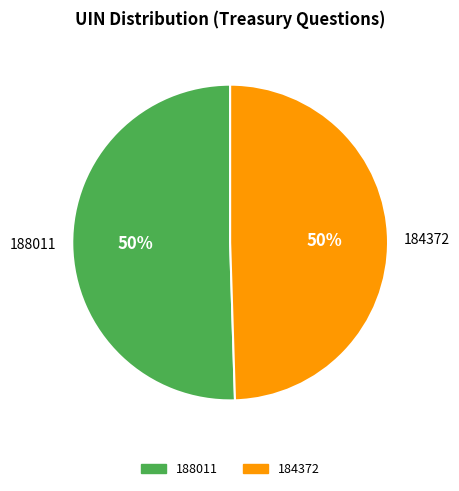

Which category has the biggest portion of the pie?

188011